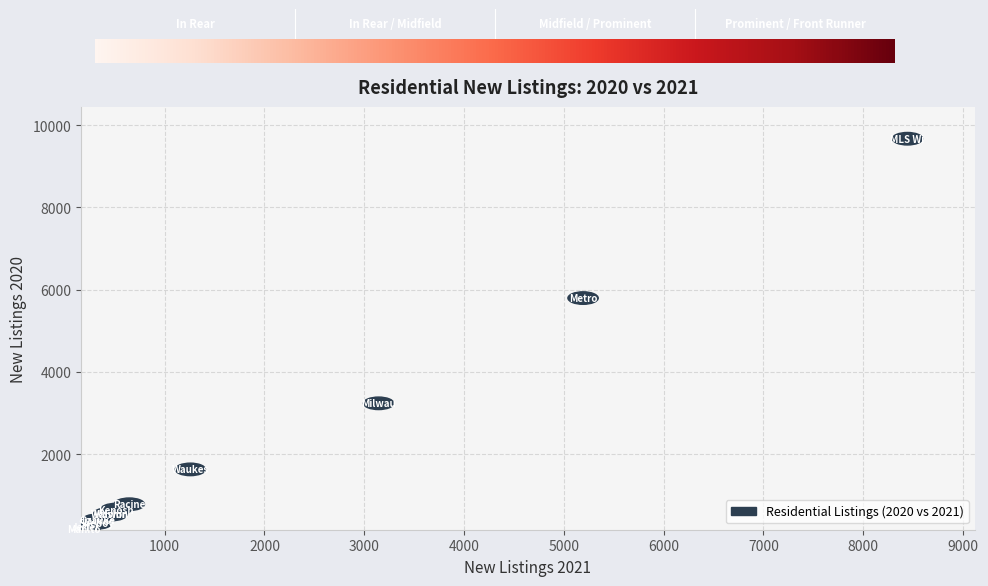

What Y value in the scatter plot is closest to 4931?

5795